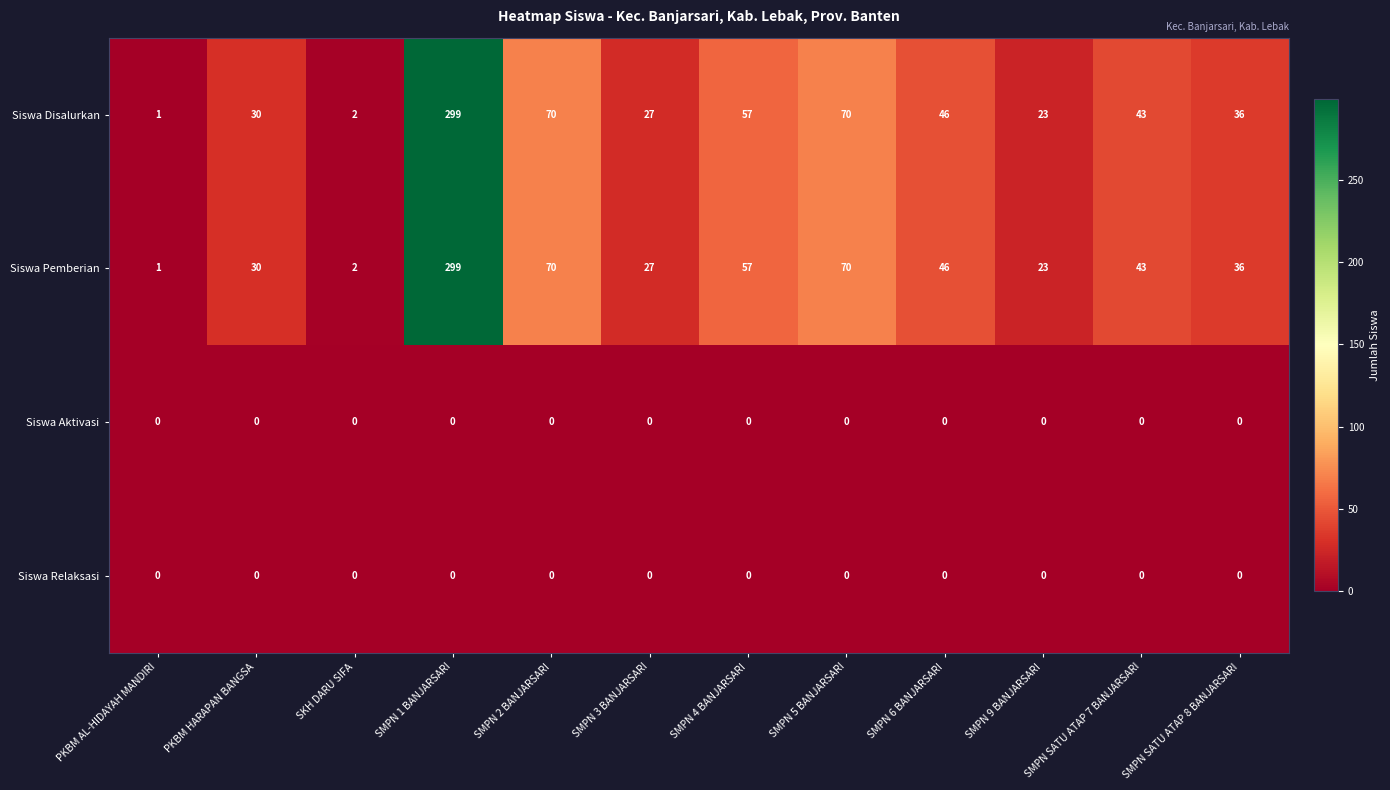

What is the sum of all Siswa Pemberian values?

704